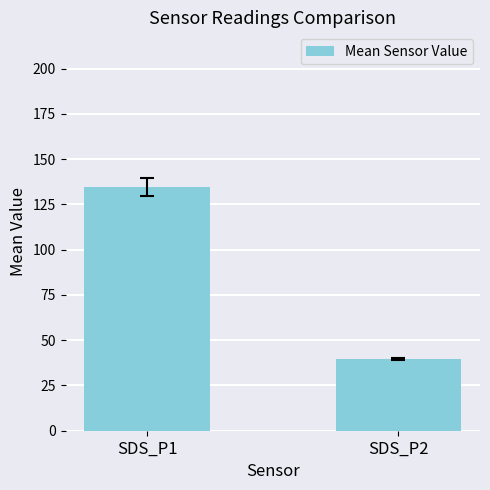

Reading left to right, what are all the values shown in this chart?

SDS_P1=134.7	SDS_P2=39.7